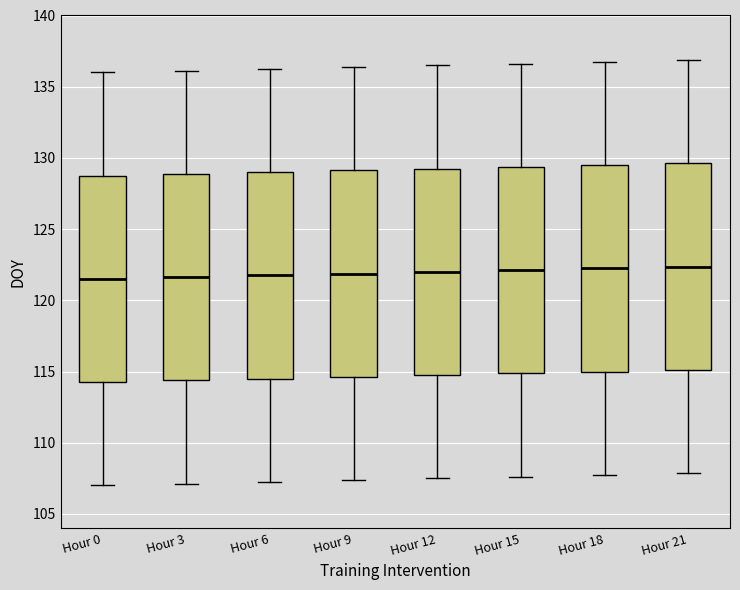

Reading left to right, read every box against the y-axis: the position of its median line, the range the box covers, and the ends of its whiskers. The values are not printed on the chart, so give them approximately, as read against the axis.

Hour 0: median 121.5, box 114.5 to 129.0, whiskers 107.0 to 136.0
Hour 3: median 121.5, box 114.5 to 129.0, whiskers 107.0 to 136.0
Hour 6: median 122.0, box 114.5 to 129.0, whiskers 107.5 to 136.5
Hour 9: median 122.0, box 114.5 to 129.0, whiskers 107.5 to 136.5
Hour 12: median 122.0, box 115.0 to 129.5, whiskers 107.5 to 136.5
Hour 15: median 122.0, box 115.0 to 129.5, whiskers 107.5 to 136.5
Hour 18: median 122.5, box 115.0 to 129.5, whiskers 108.0 to 137.0
Hour 21: median 122.5, box 115.0 to 129.5, whiskers 108.0 to 137.0